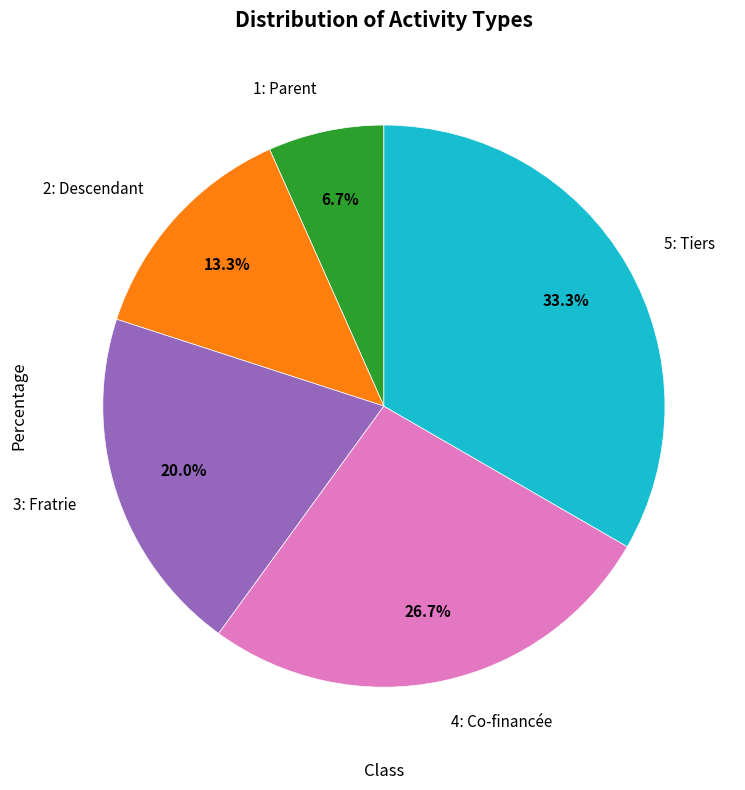

Does any single category account for the majority?

No